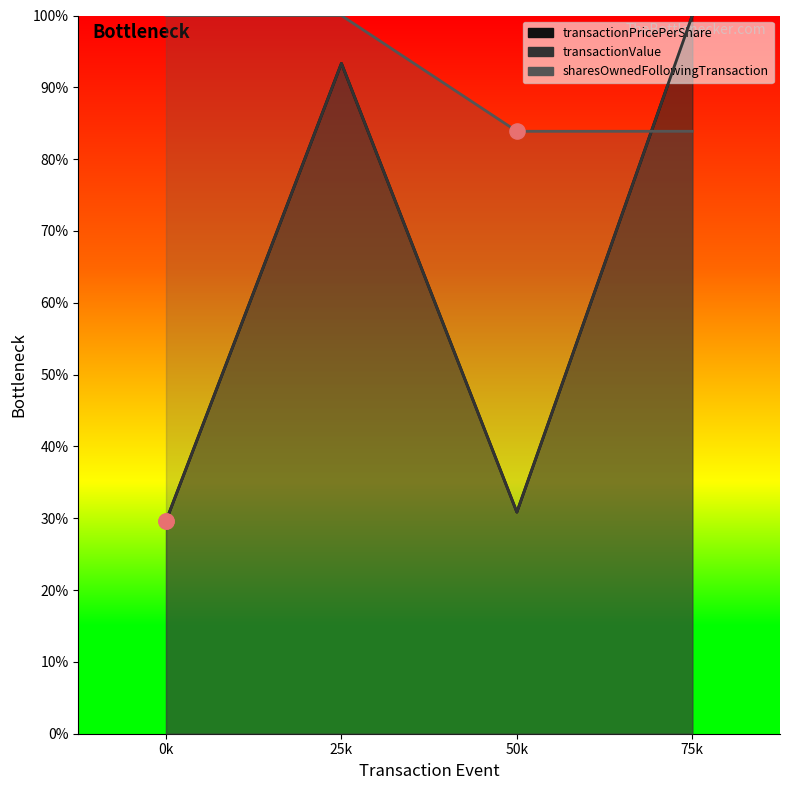

Which series has the widest spread of Y values?

transactionValue